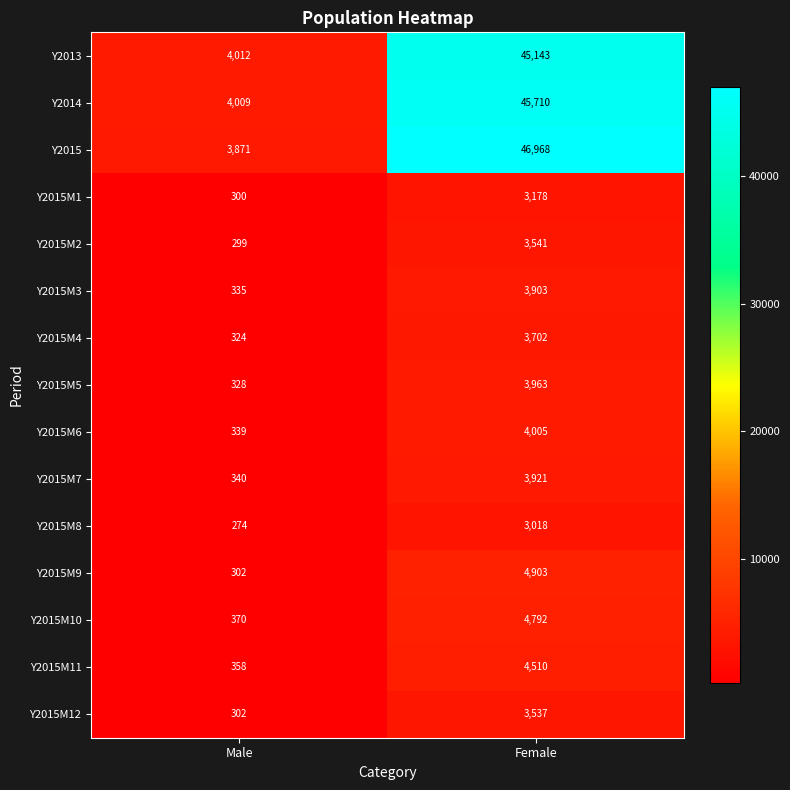

Rank the categories by Y2015M11 value from lowest to highest.

Male, Female